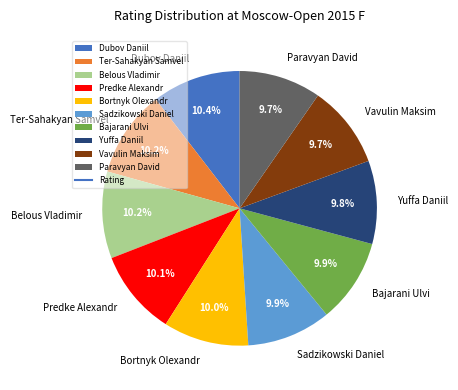

The Predke Alexandr slice represents 10% of the pie. True or false?

True